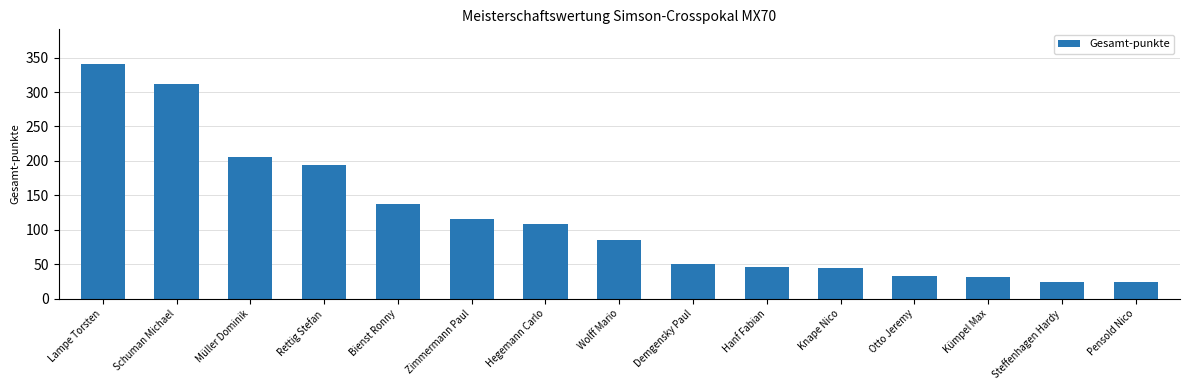

How many distinct data groups are displayed?

1